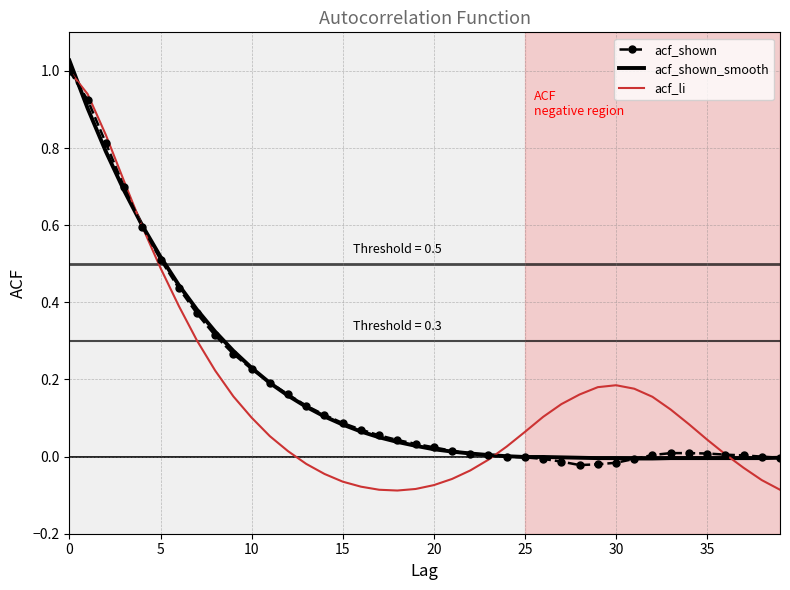

Which series has the widest spread of values?

acf_li